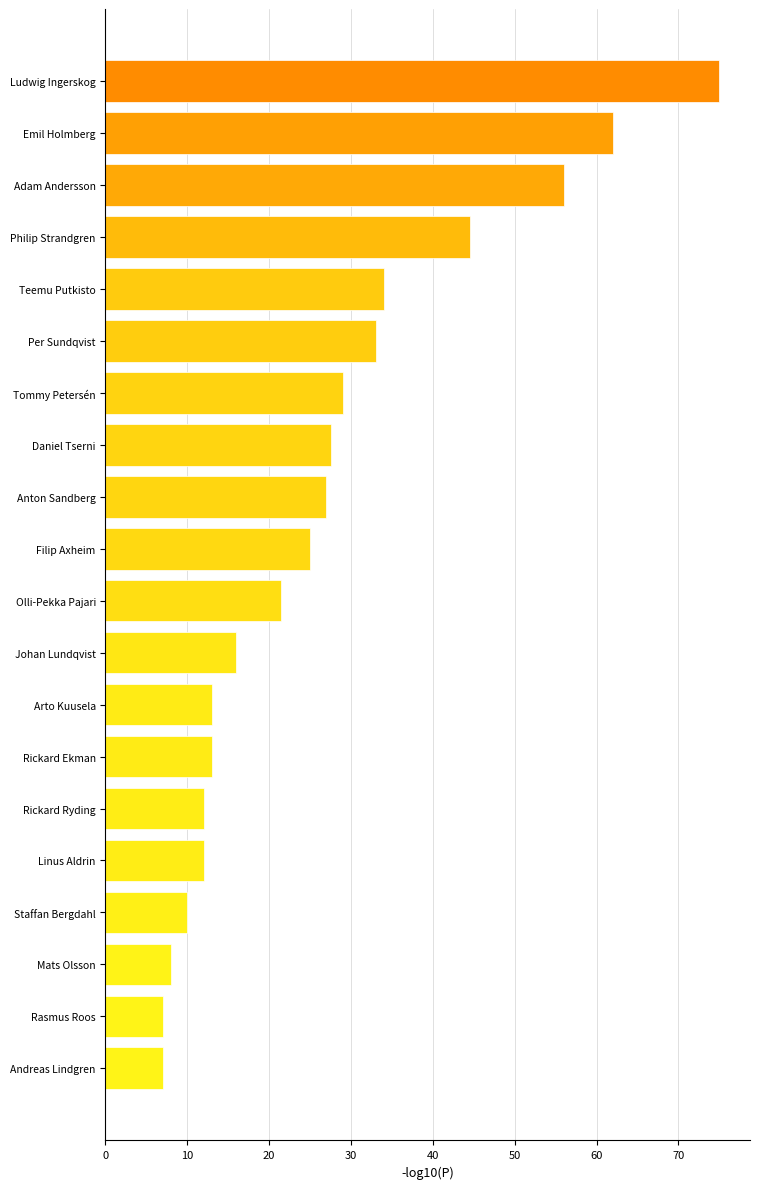

Reading bottom to top, extract all data points from this chart.

7.0	7.0	8.0	10.0	12.0	12.0	13.0	13.0	16.0	21.5	25.0	27.0	27.5	29.0	33.0	34.0	44.5	56.0	62.0	75.0